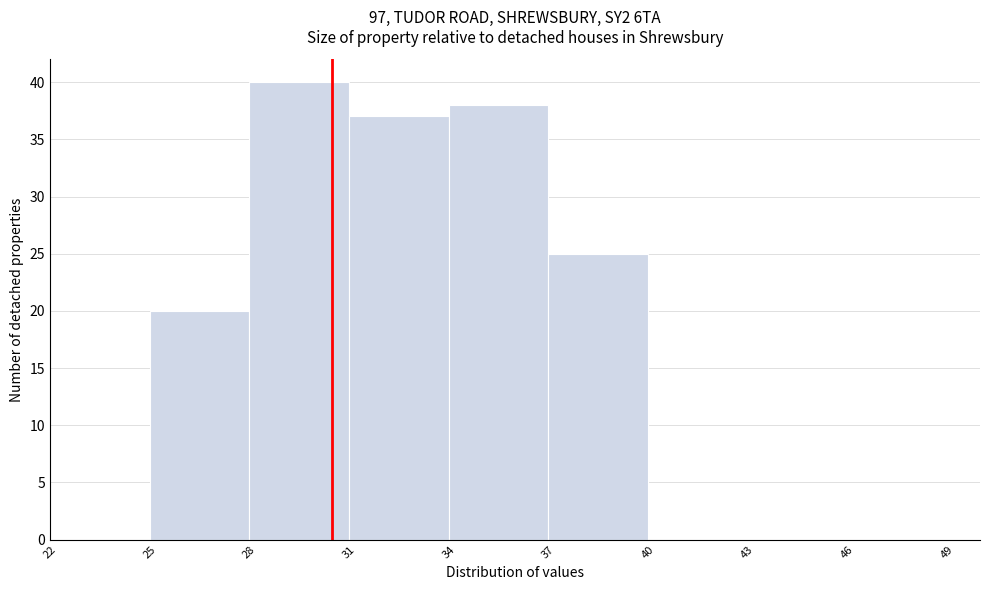

Reading left to right, transcribe this chart: for each bar, give the range it covers on the x-axis and its height. The values are not printed on the chart, so give them approximately, as read against the axis.

22 to 25: 0
25 to 28: 20
28 to 31: 40
31 to 34: 37
34 to 37: 38
37 to 40: 25
40 to 43: 0
43 to 46: 0
46 to 49: 0